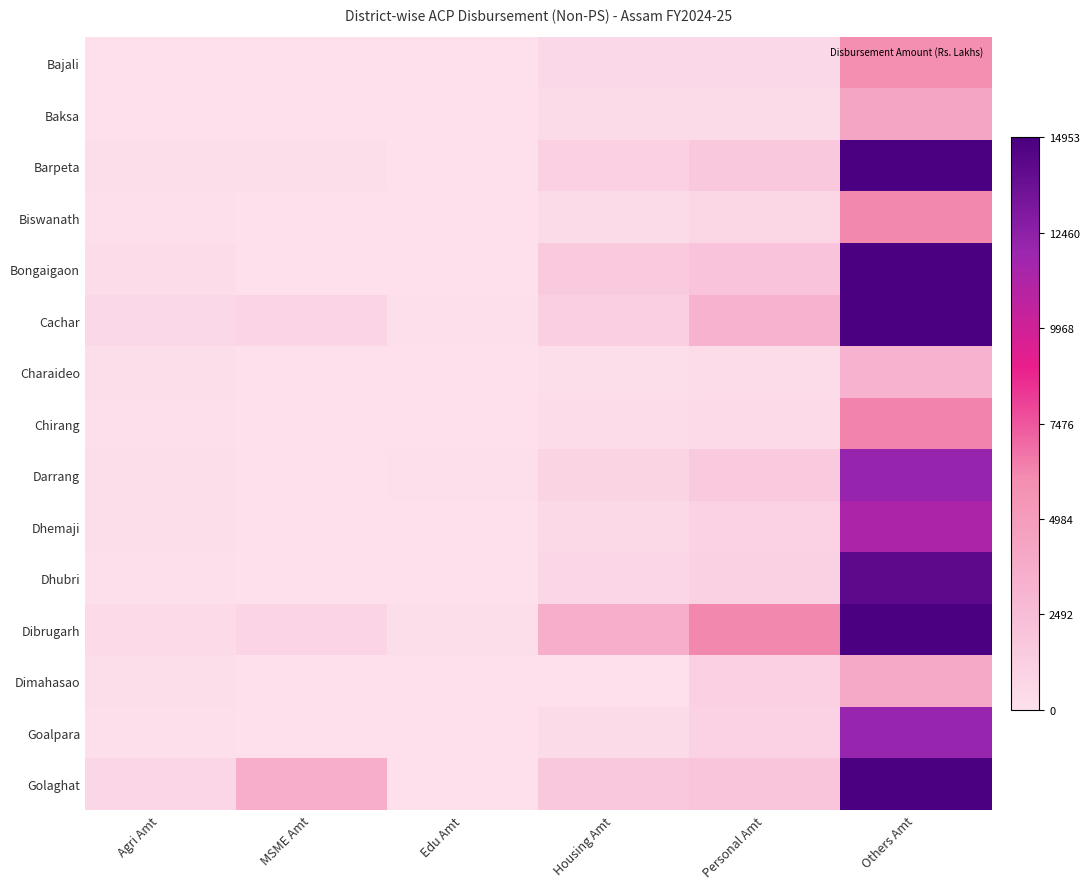

Which series has the widest spread of values?

Barpeta